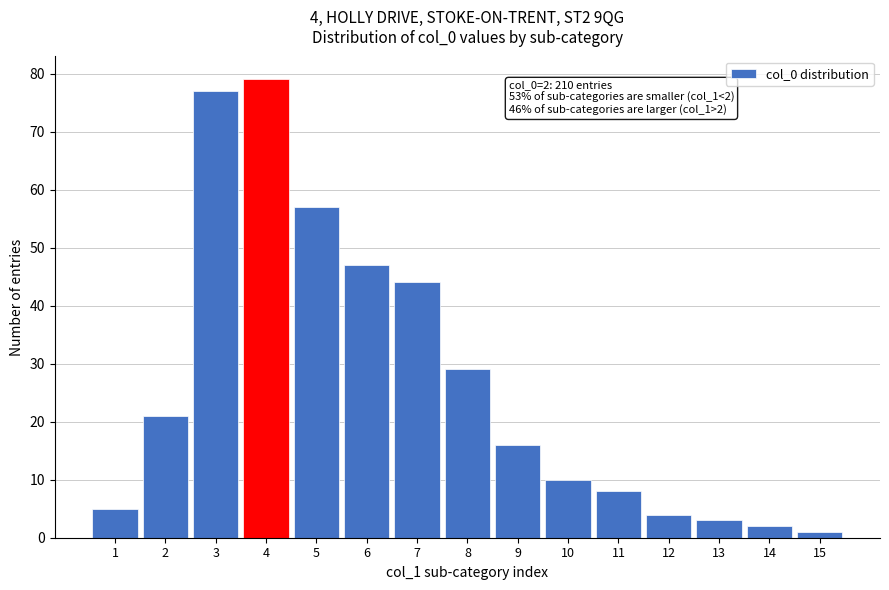

Reading left to right, list all the values displayed in this chart.

5	21	77	79	57	47	44	29	16	10	8	4	3	2	1